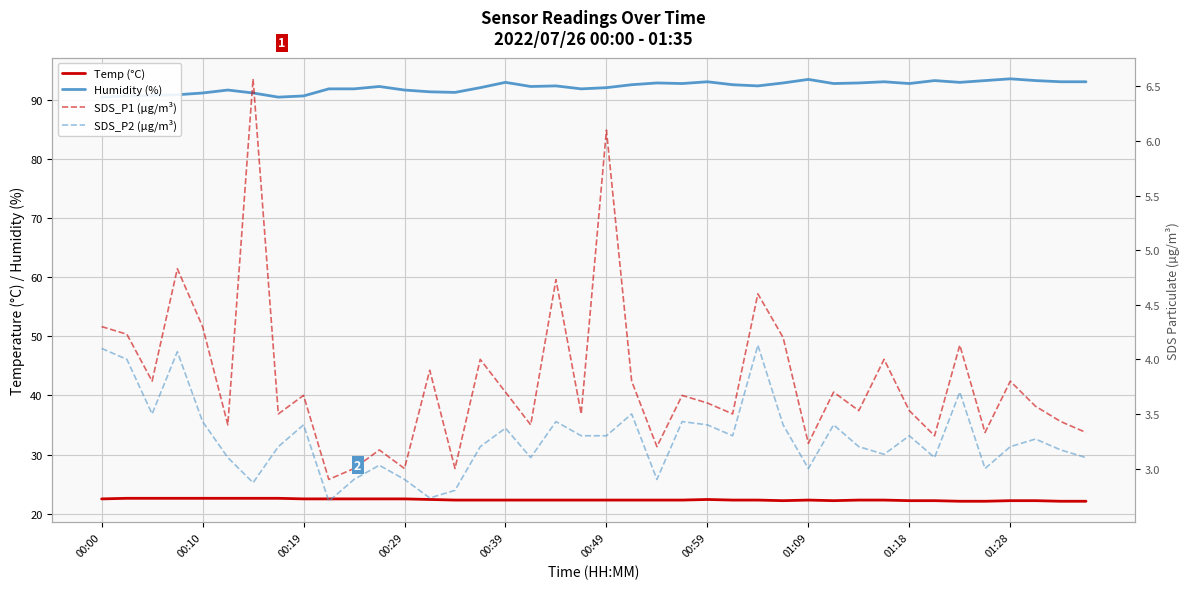

Does the chart have visible grid lines?

Yes